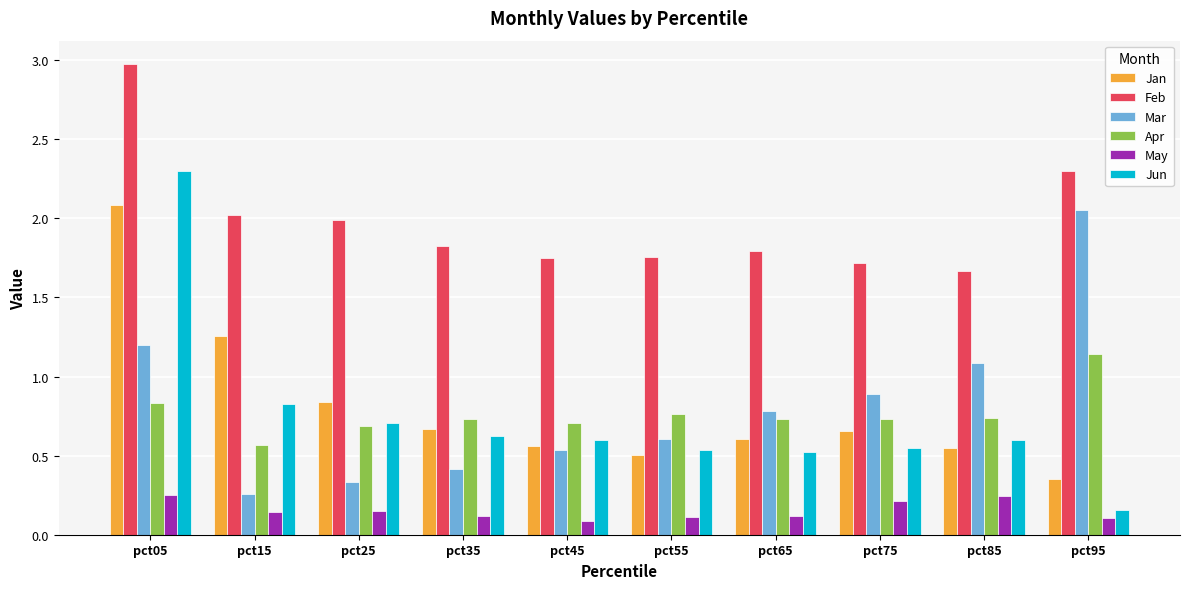

The Mar series shows 0.4 at pct75. True or false?

False